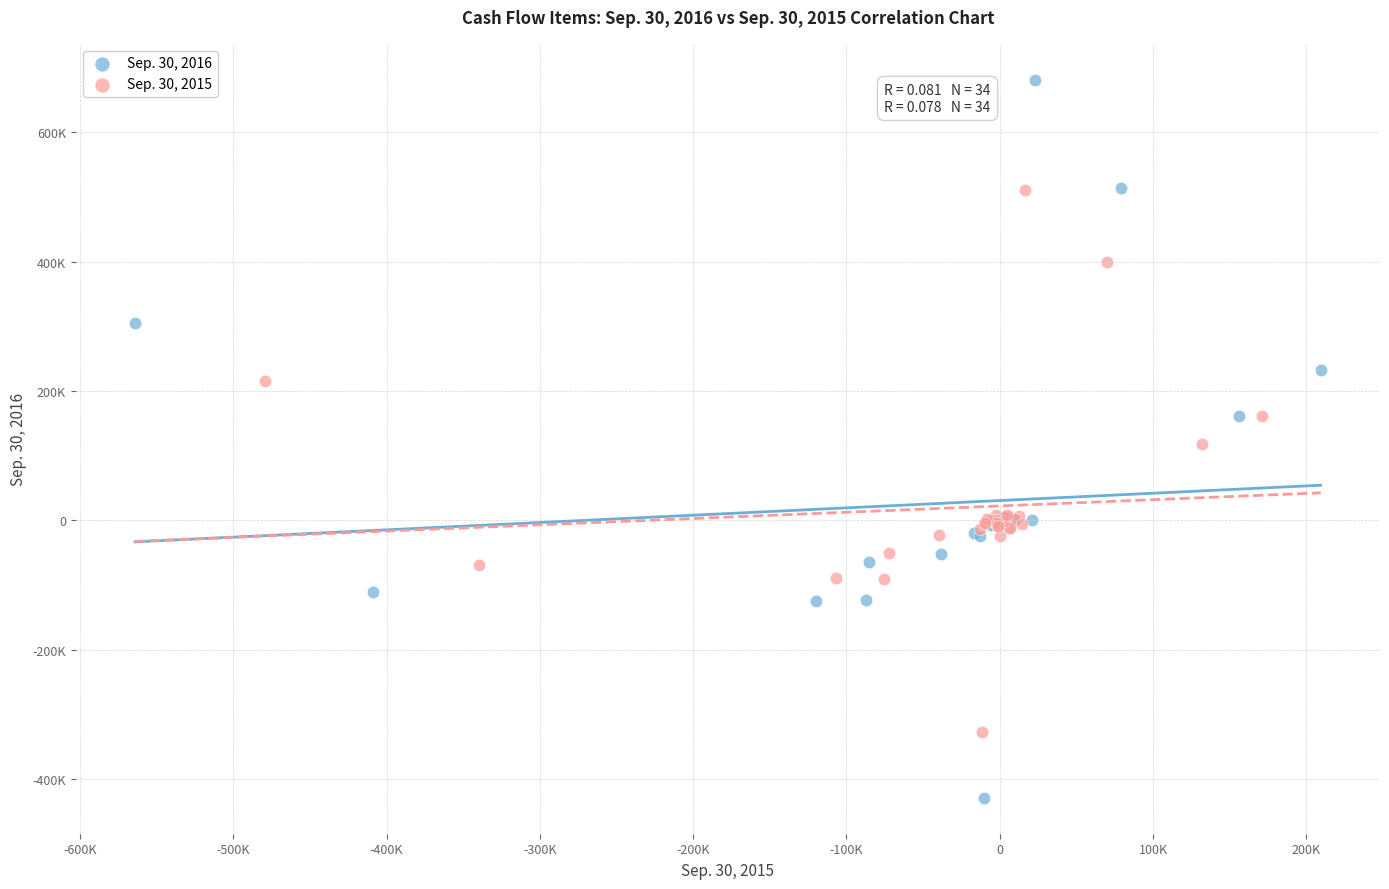

Which series has the widest spread of Y values?

Sep. 30, 2016